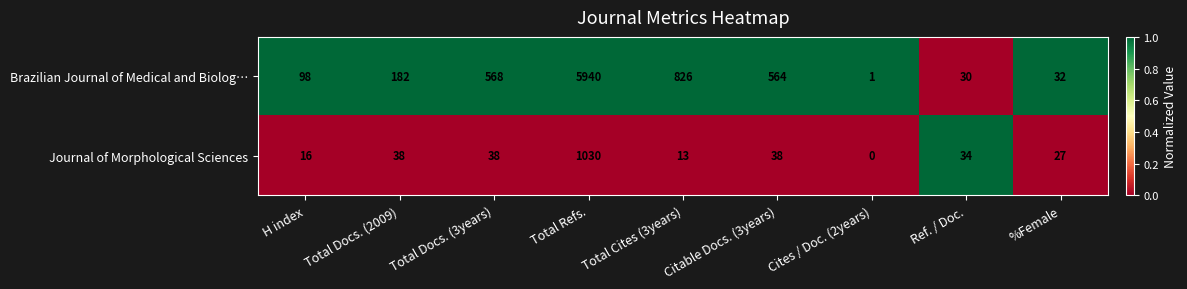

At which category is the sum across all series the highest?

Total Refs.